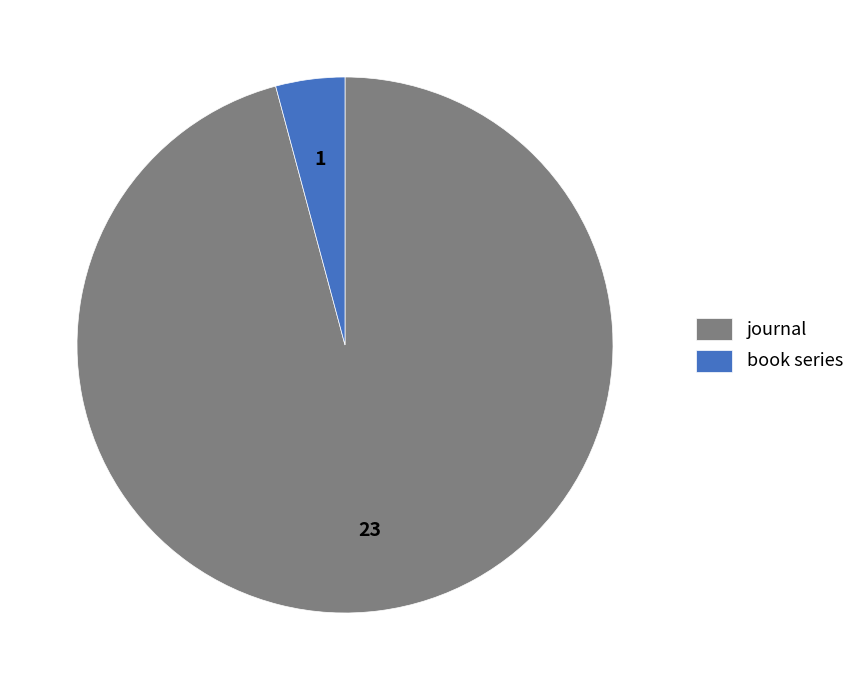

Rank the categories by value from highest to lowest.

journal, book series